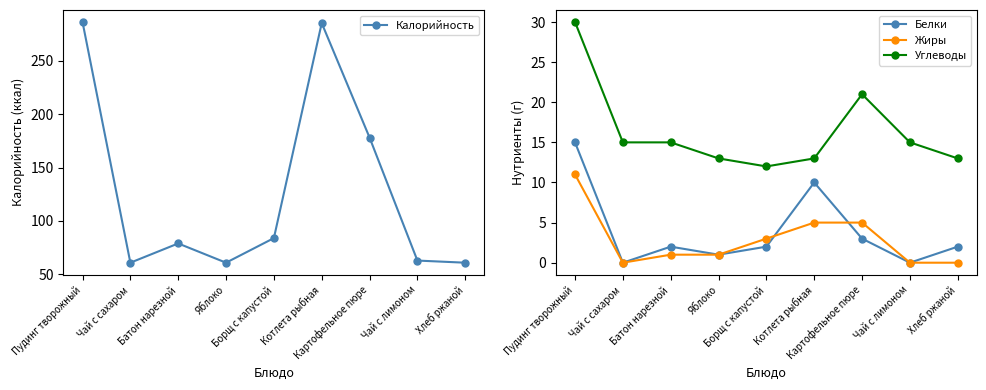

What is the sum of all Калорийность values?

1158